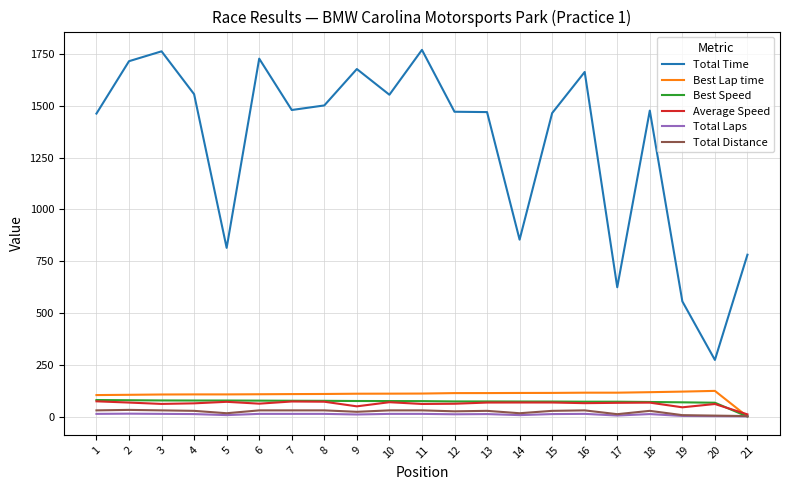

What is the maximum value shown in the chart?

1769.8